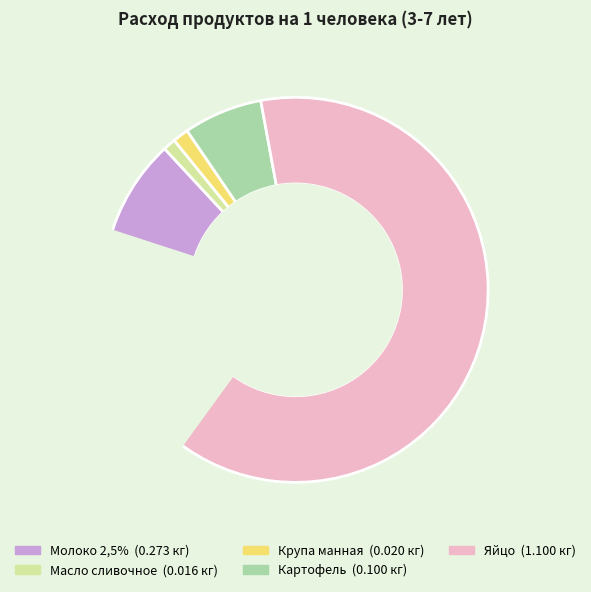

To the nearest percent, what portion does Молоко 2,5% represent?

18%